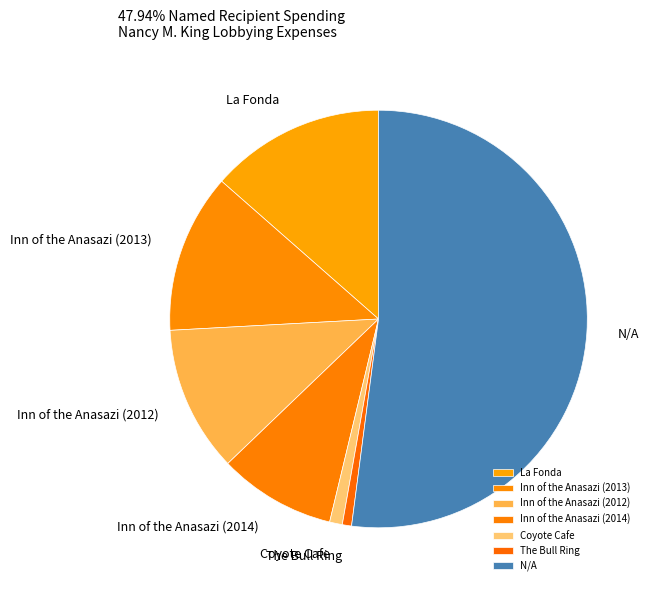

Count the number of slices in the pie.

7